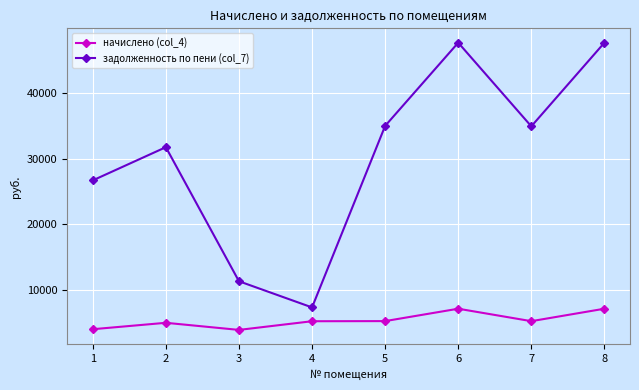

Between 2 and 3, which series saw the biggest shift?

задолженность по пени (col_7)